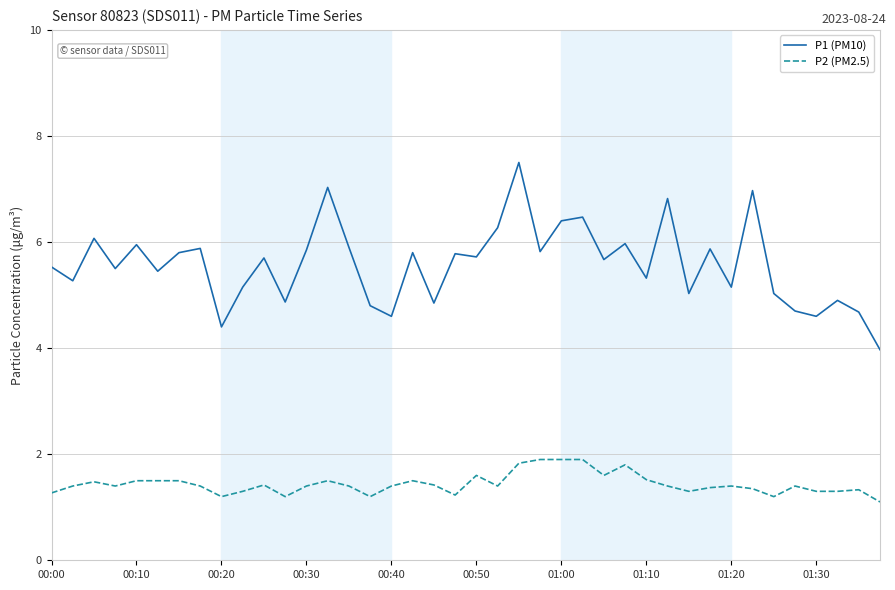

What are all the series names shown in the legend?

P1 (PM10), P2 (PM2.5)